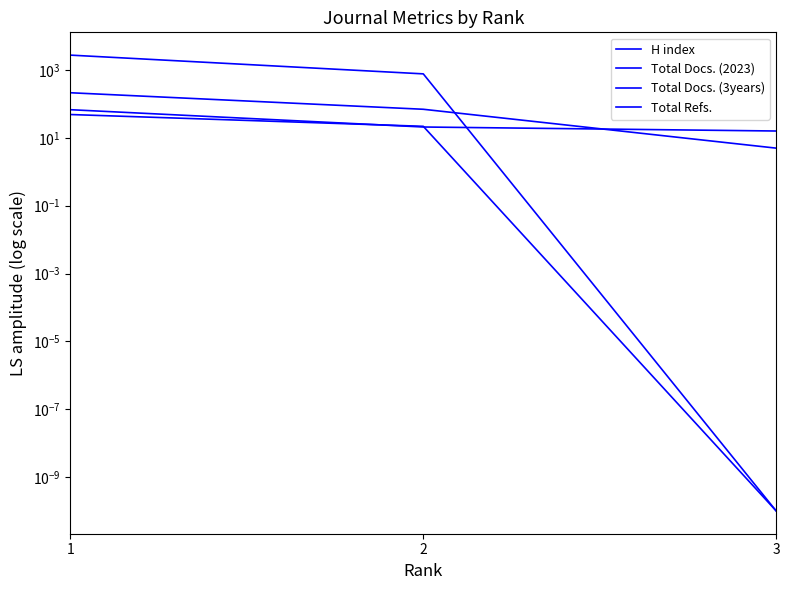

What is the sum of the Total Docs. (3years) values at 3 and 2?

75.0